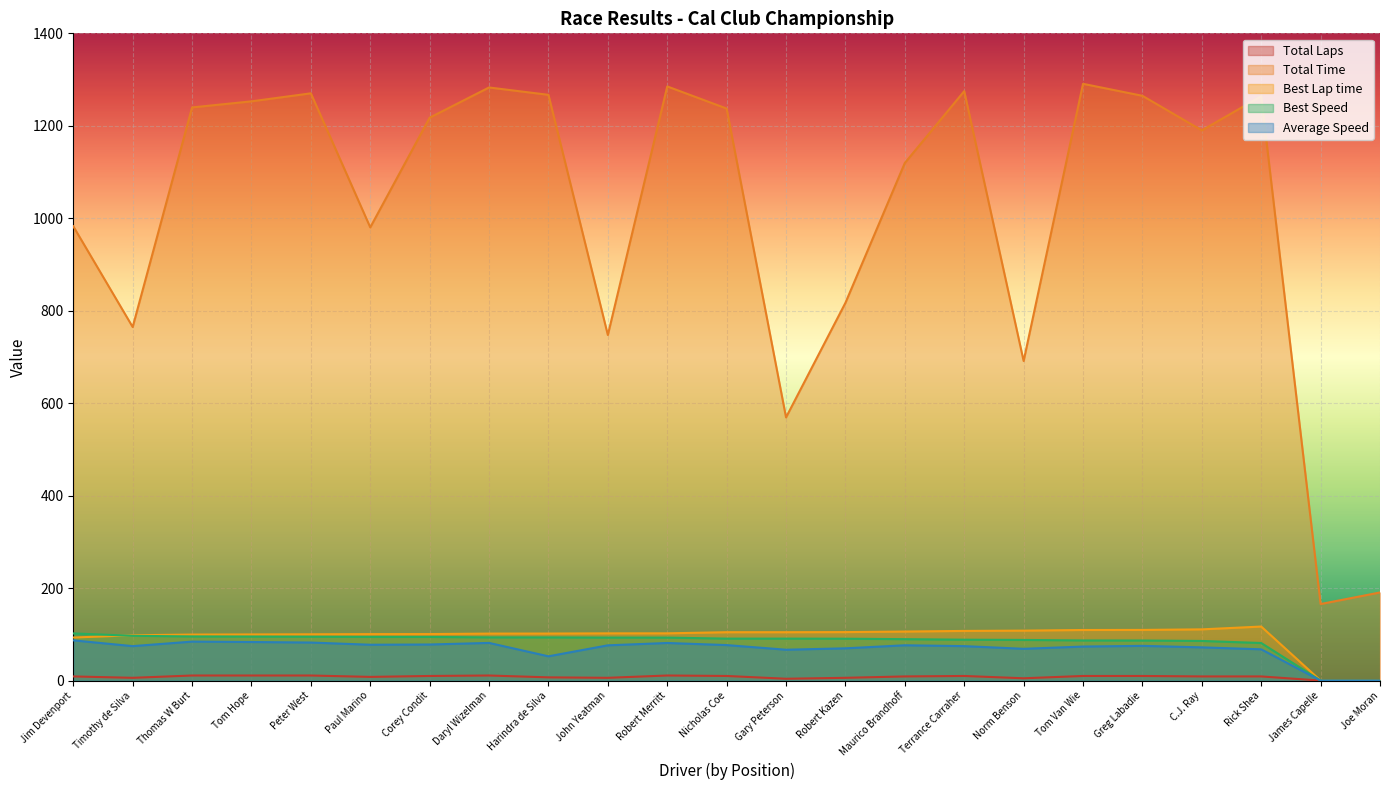

What is the label of the 3rd point from the left?

Thomas W Burt